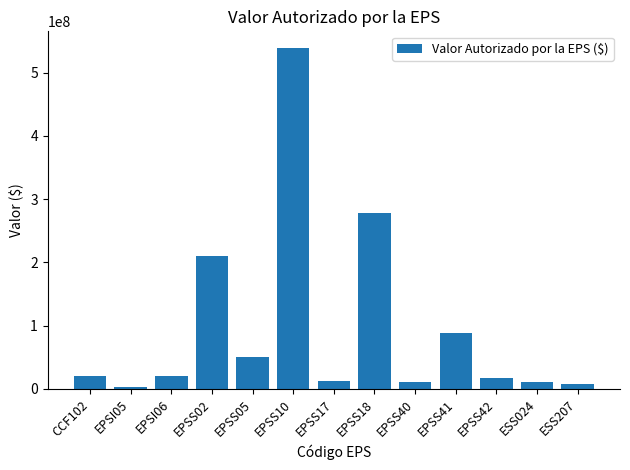

At which label is the value closest to 270282980?

EPSS18